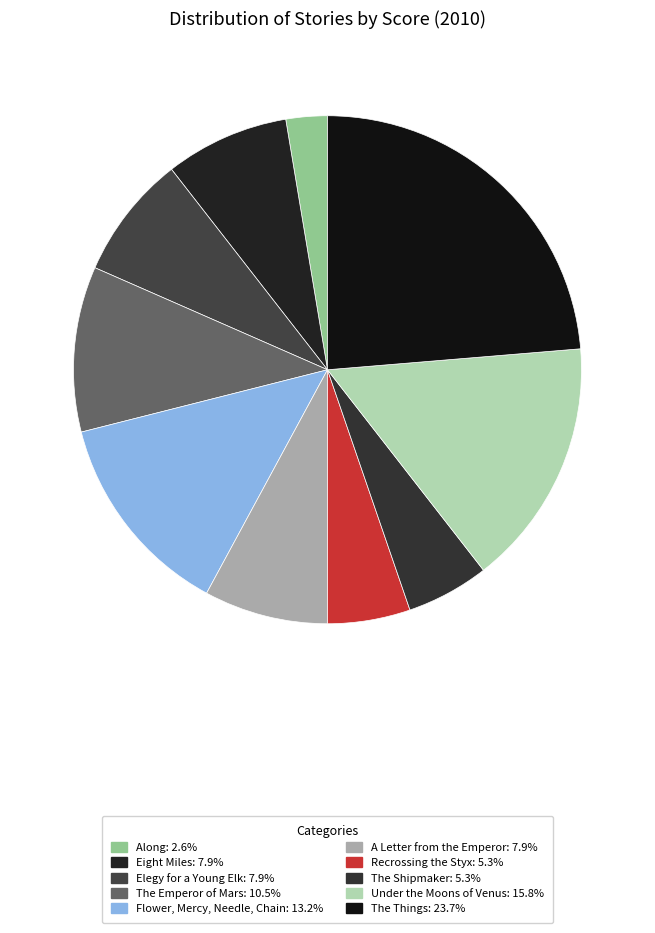

What percentage is the Recrossing the Styx slice, to the nearest percent?

5%